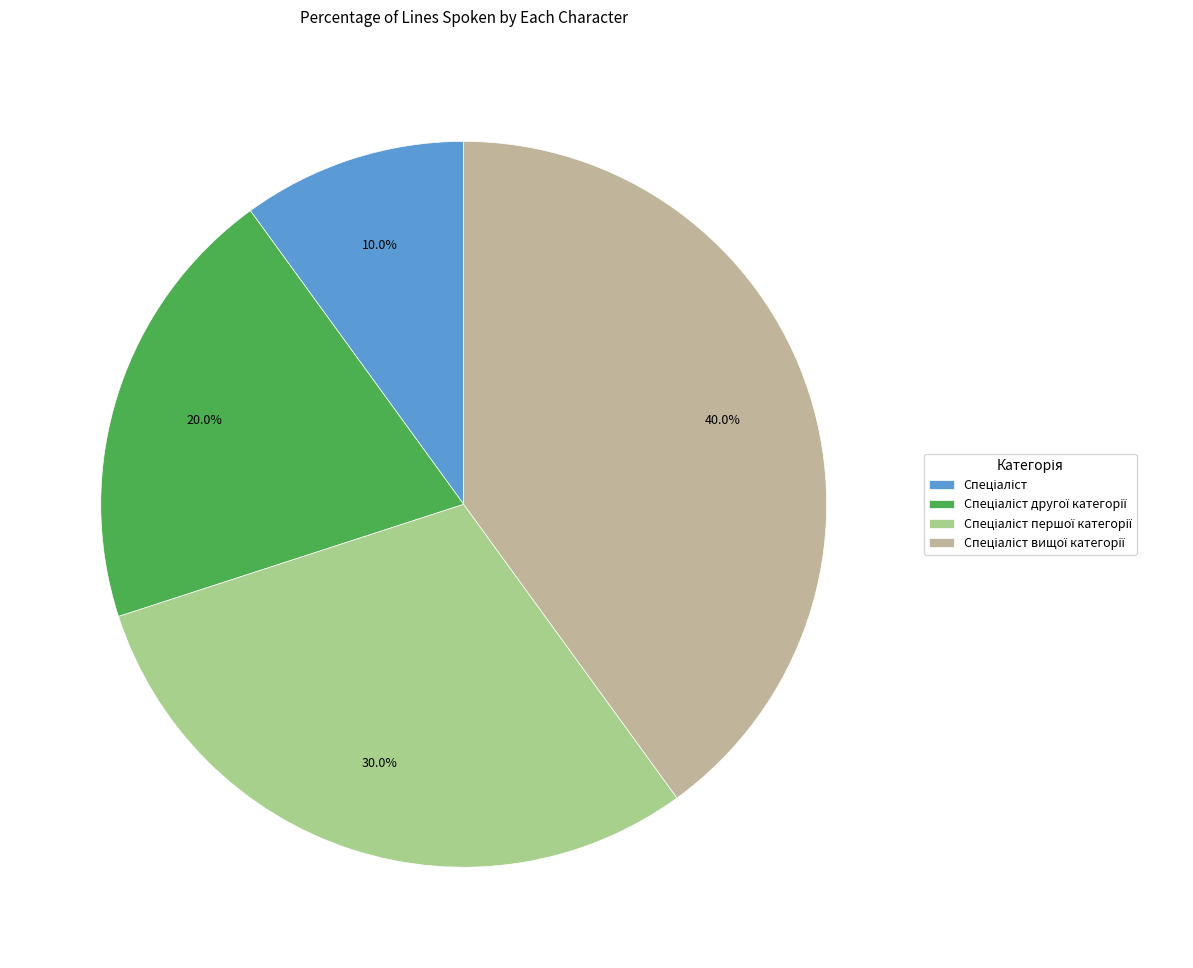

What percentage is the Спеціаліст другої категорії slice, to the nearest percent?

20%